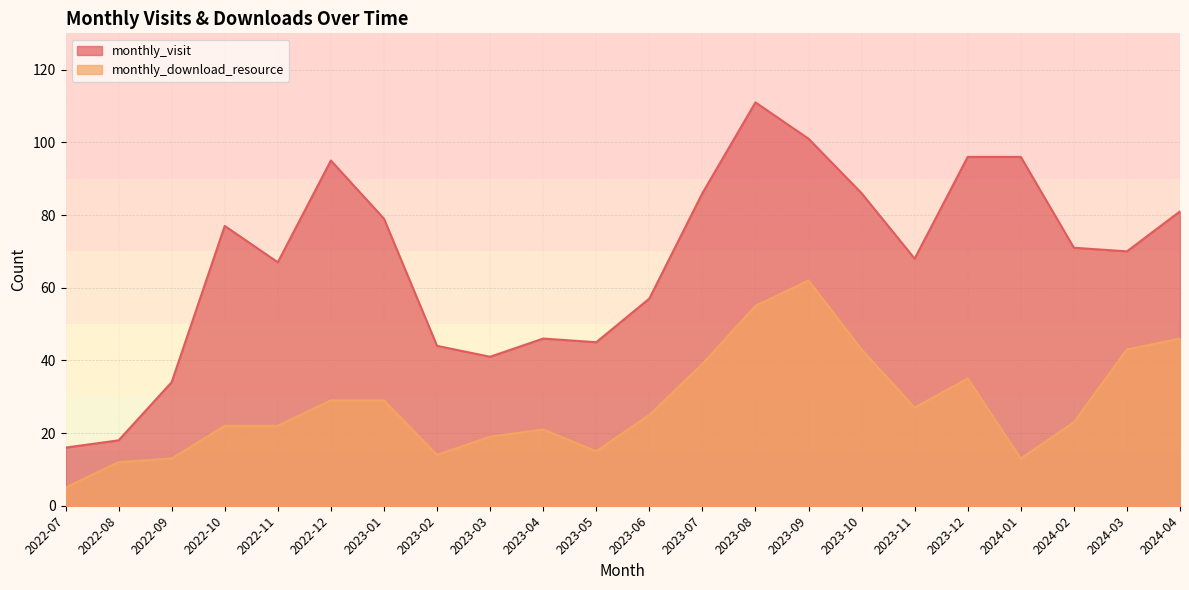

Is the value of monthly_download_resource at 2023-10 greater than the value of monthly_visit at 2023-02?

No